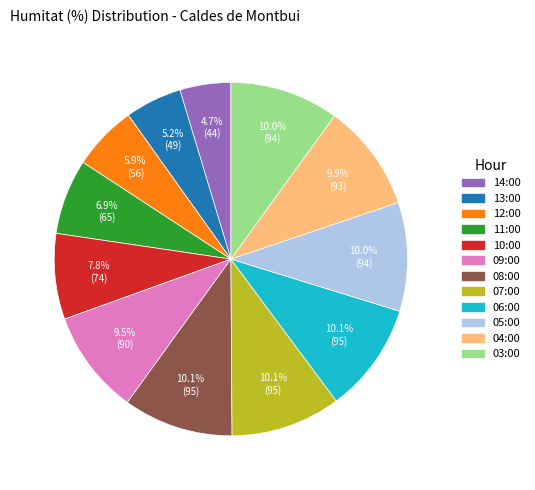

To the nearest percent, what portion does 12:00 represent?

6%